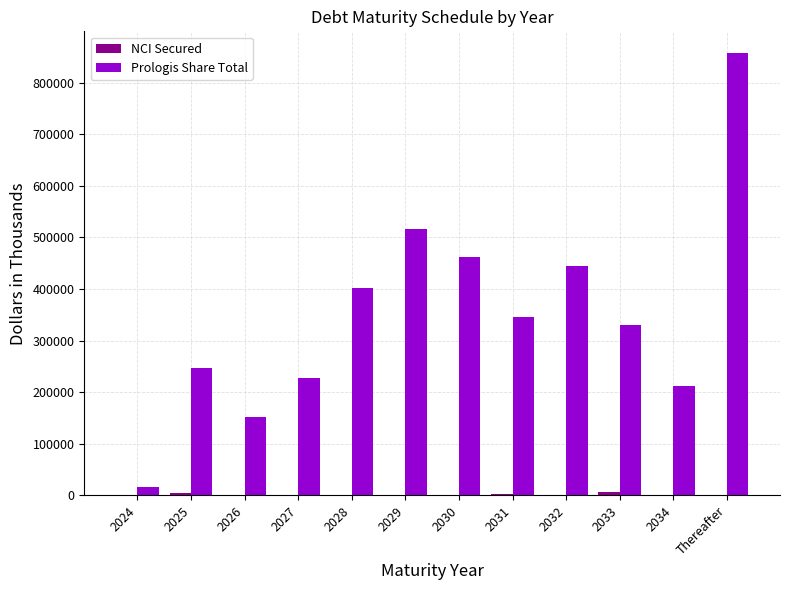

True or false: Prologis Share Total has a value of 1522749 at Thereafter.

False